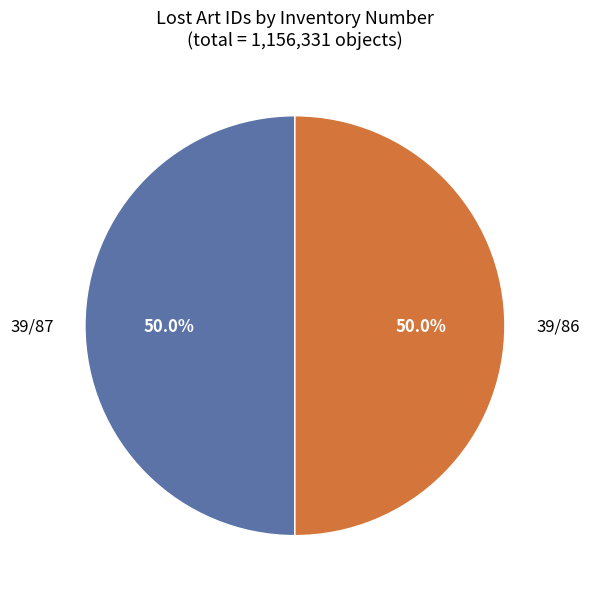

Count the number of slices in the pie.

2